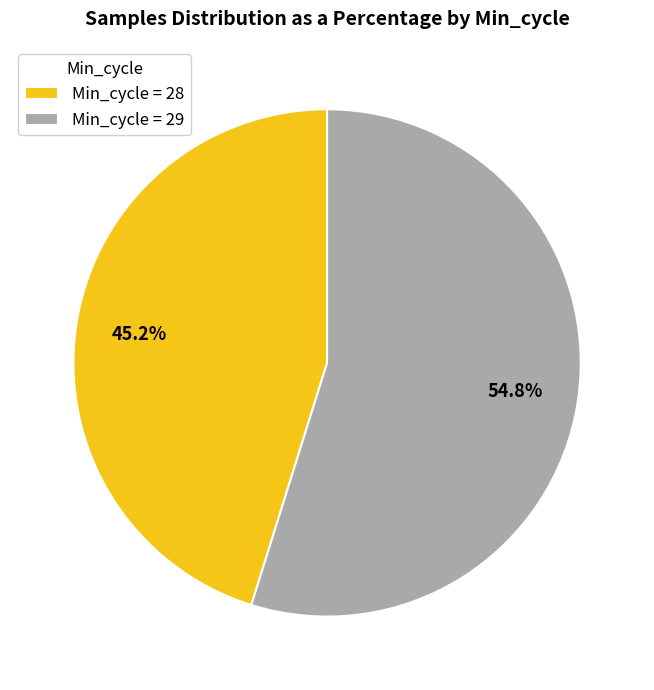

Does Min_cycle = 29 account for over 50% of the chart?

Yes